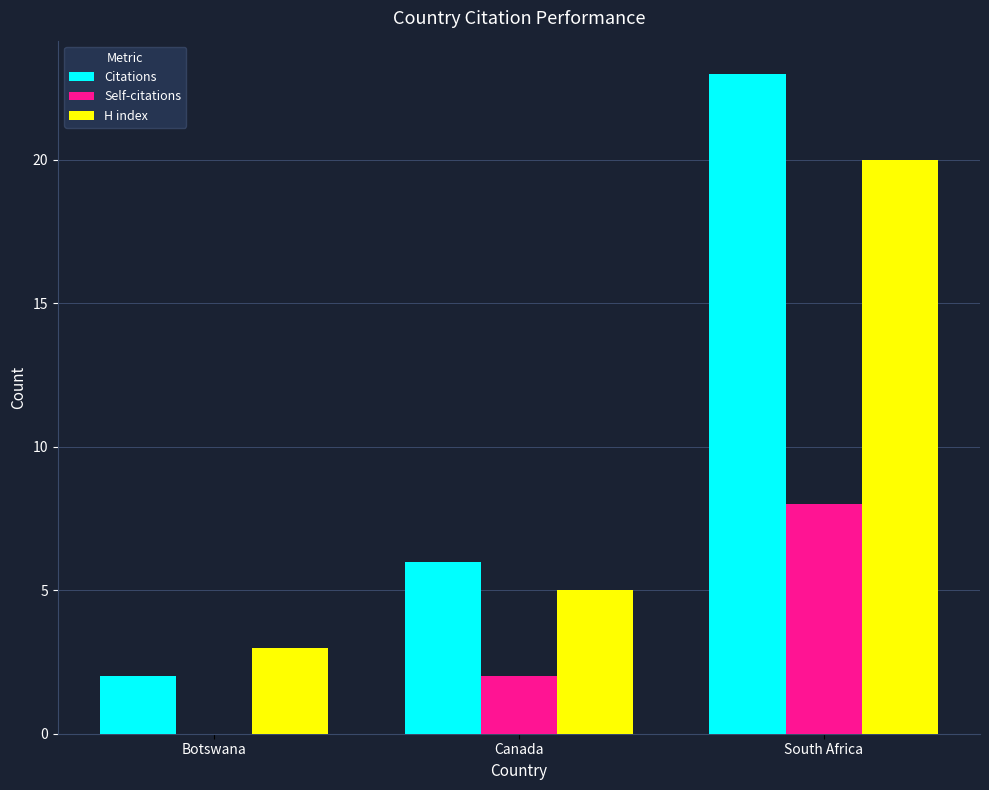

What is the spread (max minus min) of values at Botswana?

3